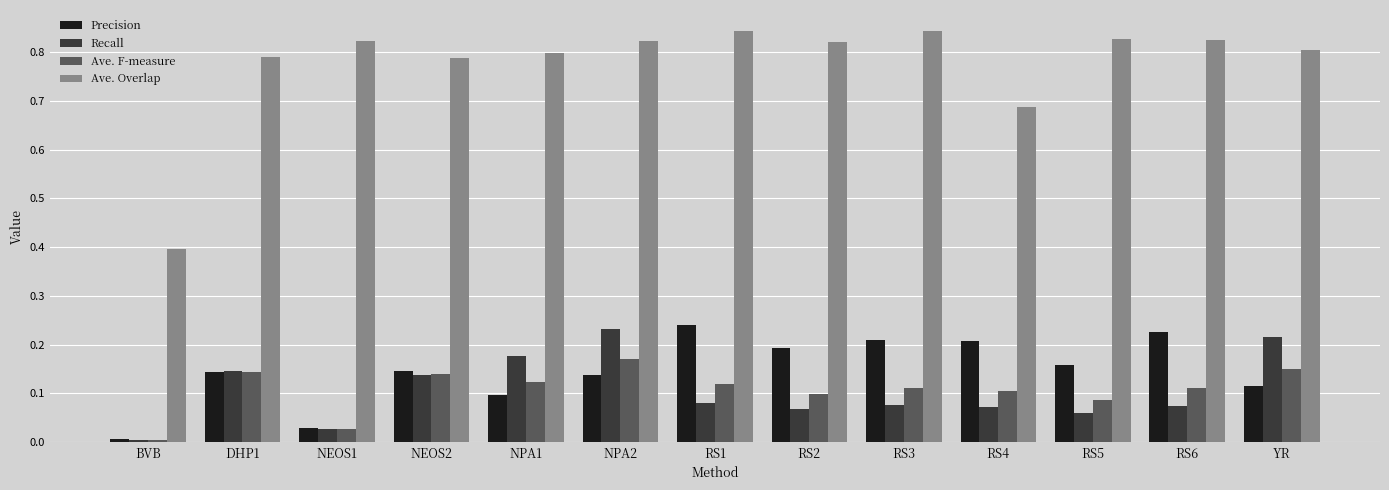

What are all the series names shown in the legend?

Precision, Recall, Ave. F-measure, Ave. Overlap